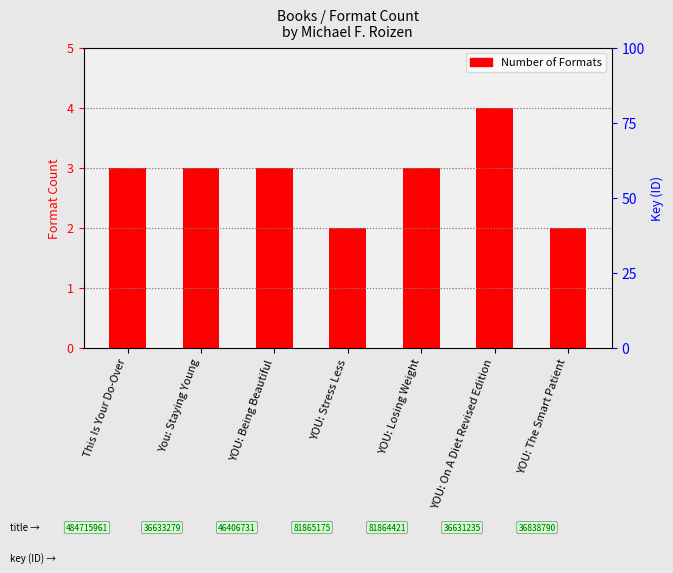

What is the greatest value displayed?

4